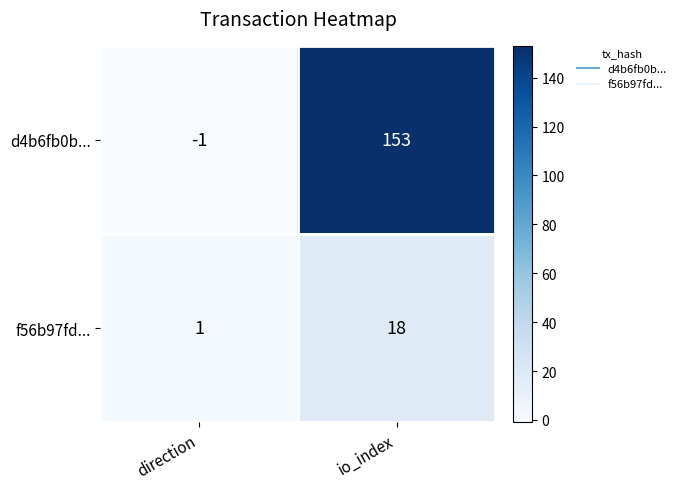

Is it true that f56b97fd... equals 2 at direction?

False